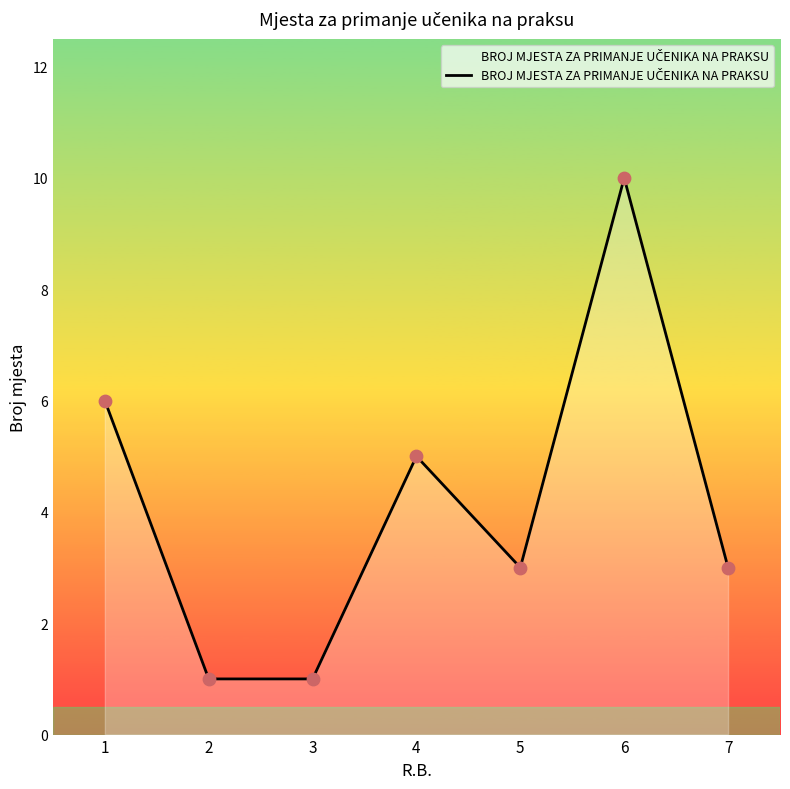

What is the ratio of the value at 7 to the value at 6?

0.3